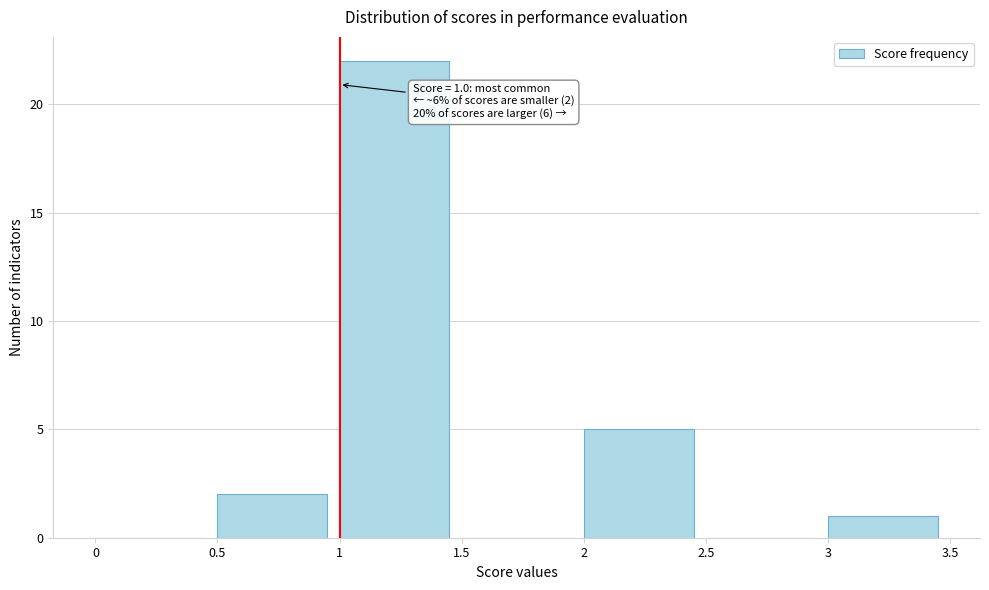

Which range on the x-axis has the tallest bar?

1 to 1.5